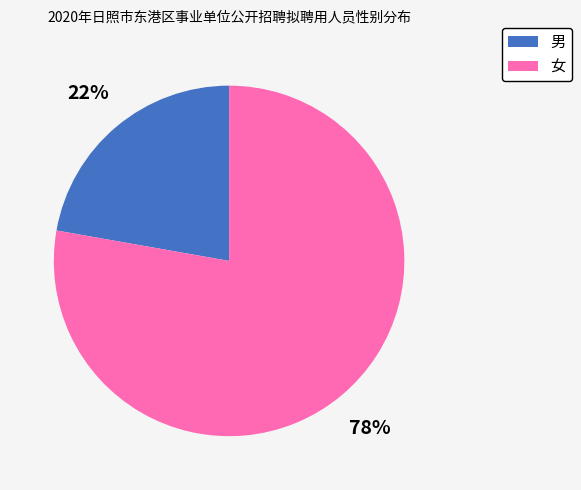

To the nearest percent, what percentage of the pie is 男?

22%